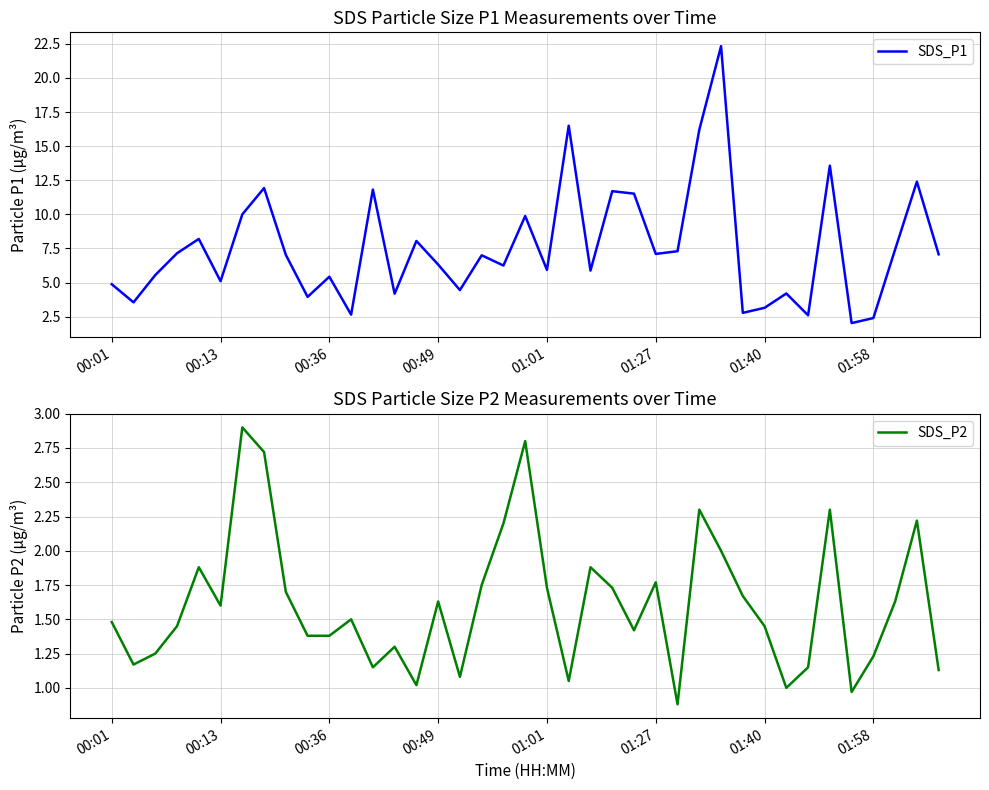

Read the SDS_P2 value at 00:01.

1.5